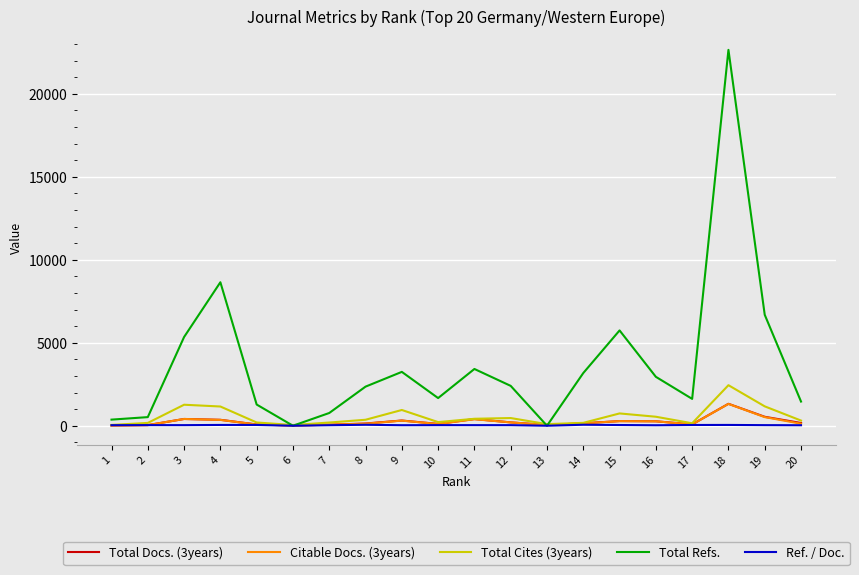

At which category is the sum across all series the highest?

18